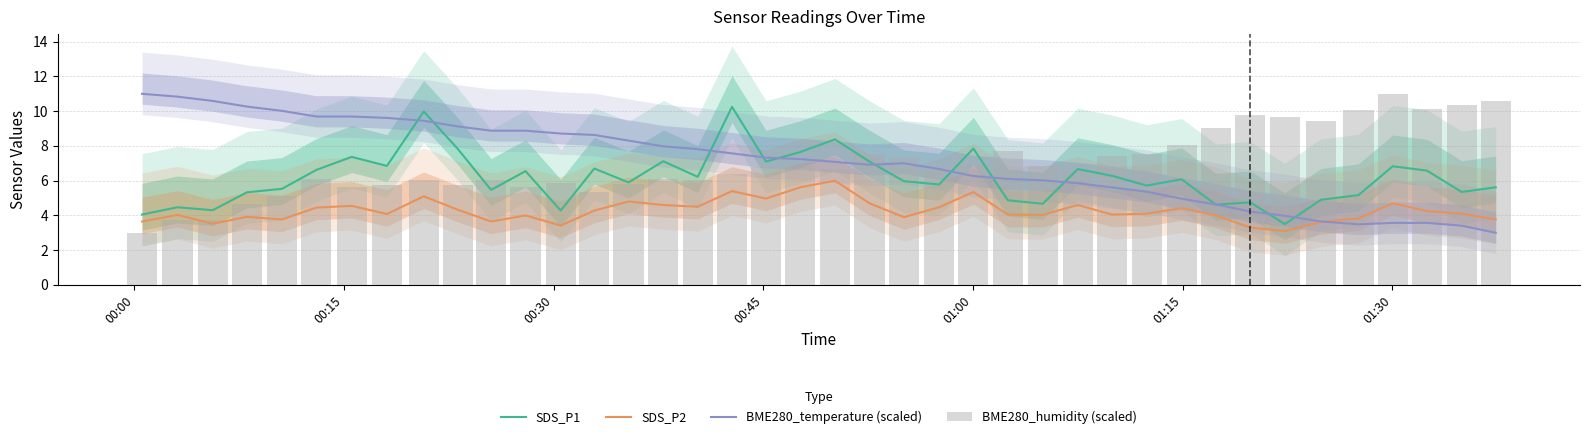

What is the minimum value for SDS_P1?

3.5